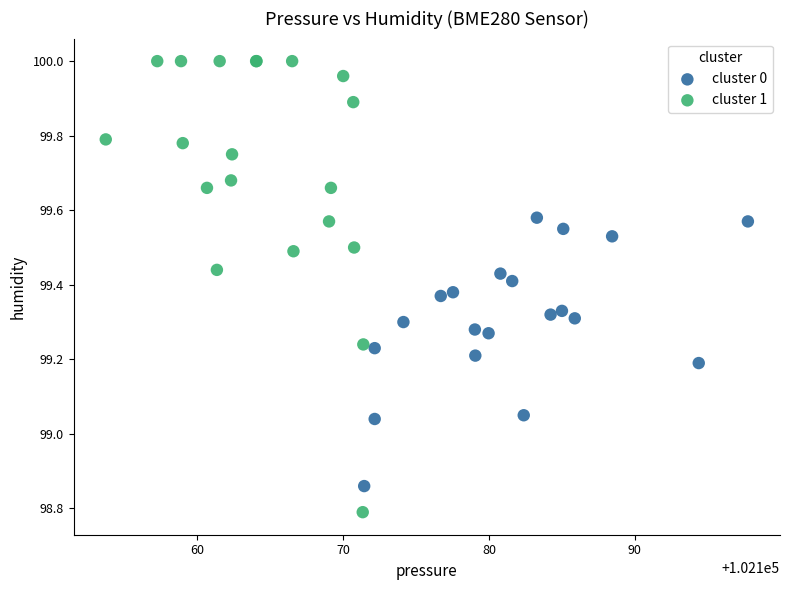

Which series has the widest spread of Y values?

cluster 1